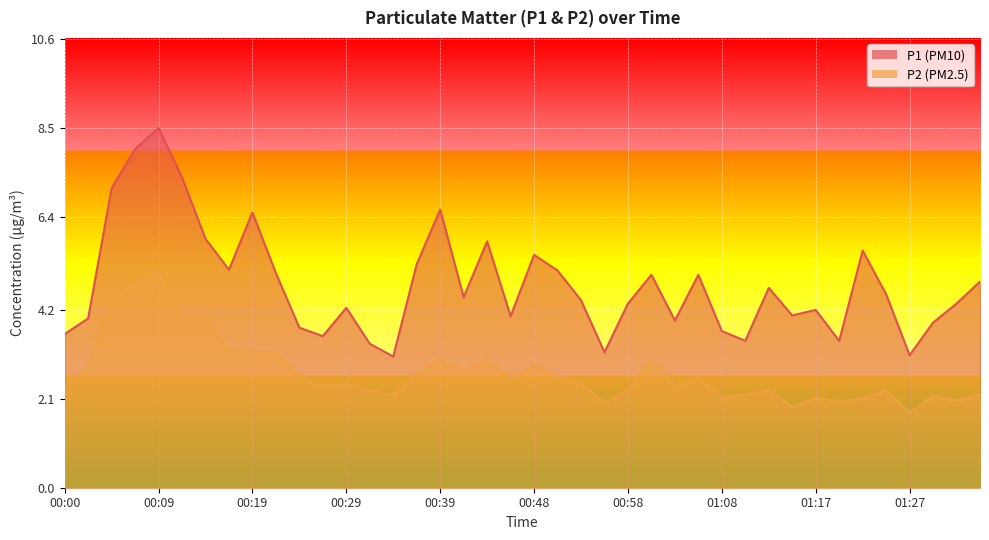

Reading right to left, transcribe all the data shown in this chart.

P1: 4.9	4.3	3.9	3.1	4.6	5.6	3.5	4.2	4.1	4.7	3.5	3.7	5.0	4.0	5.0	4.3	3.2	4.4	5.1	5.5	4.0	5.8	4.5	6.6	5.3	3.1	3.4	4.2	3.6	3.8	5.1	6.5	5.2	5.9	7.3	8.5	8.0	7.1	4.0	3.6
P2: 2.2	2.0	2.2	1.8	2.3	2.1	2.0	2.1	1.9	2.3	2.2	2.1	2.6	2.4	3.0	2.3	2.0	2.5	2.6	2.9	2.6	3.0	2.8	3.0	2.7	2.2	2.3	2.5	2.4	2.6	3.2	3.2	3.2	4.0	4.0	5.1	4.8	4.4	2.9	2.4